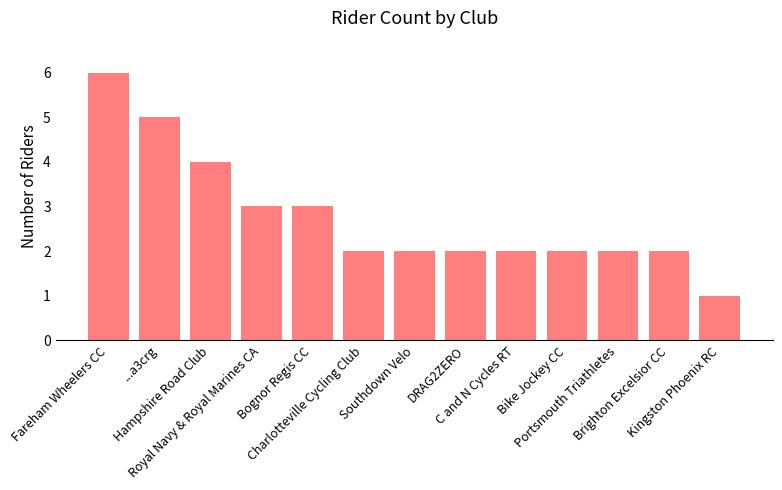

What position from the right is Bike Jockey CC?

4